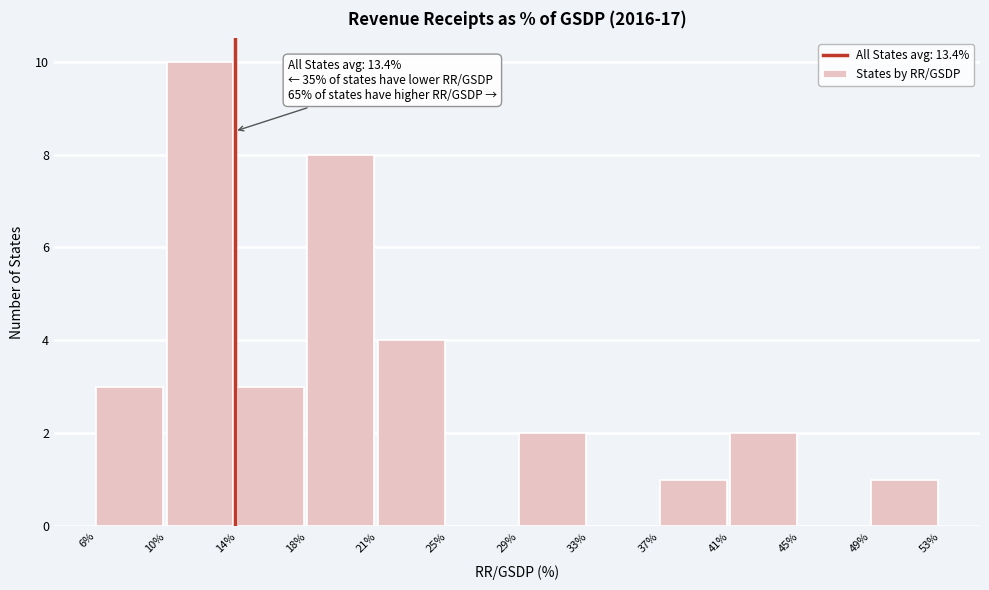

Which range on the x-axis has the tallest bar?

10% to 14%